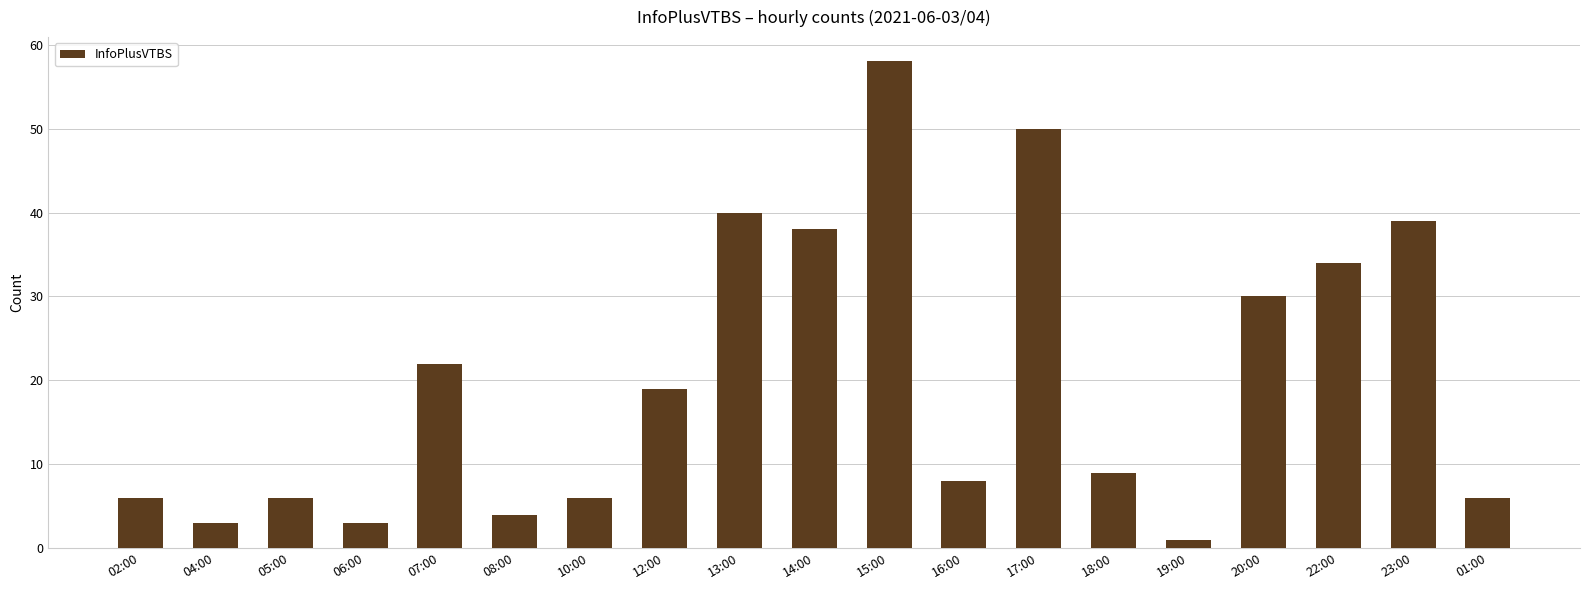

True or false: the data shows 22 at 07:00.

True